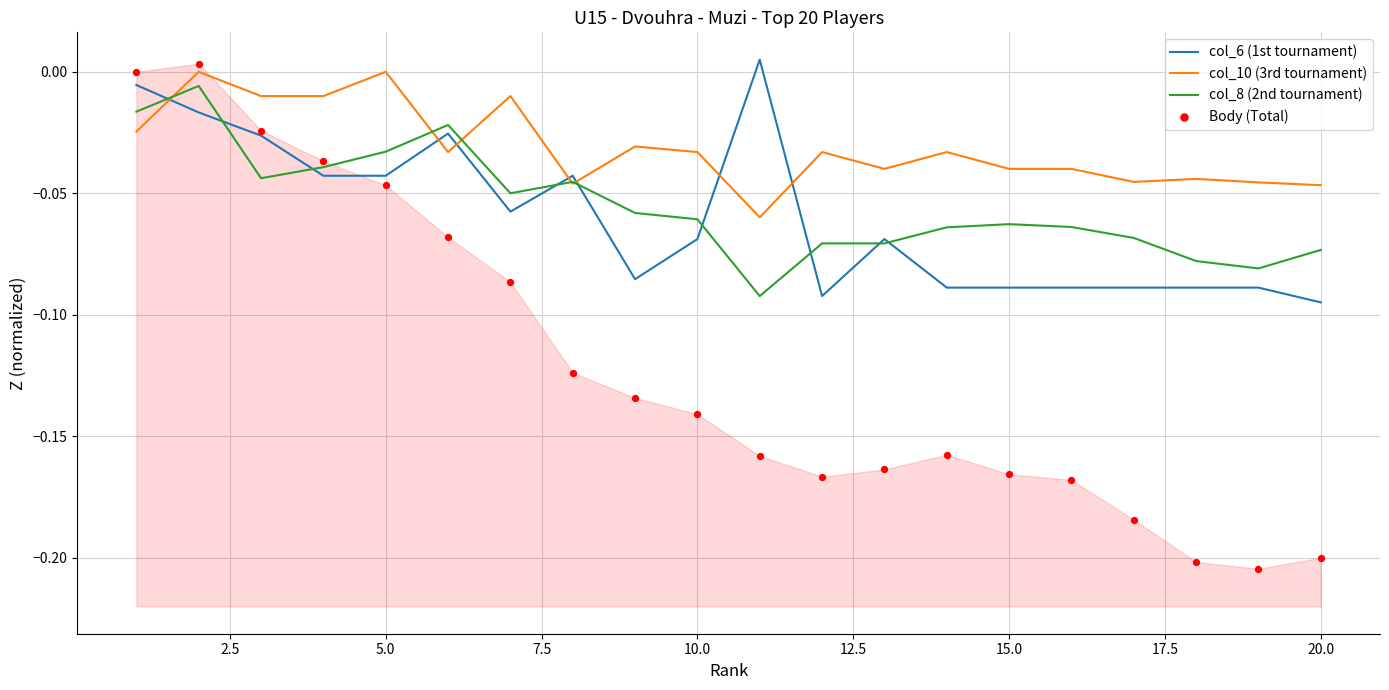

Which series has the largest total across all categories?

col_10 (3rd tournament)